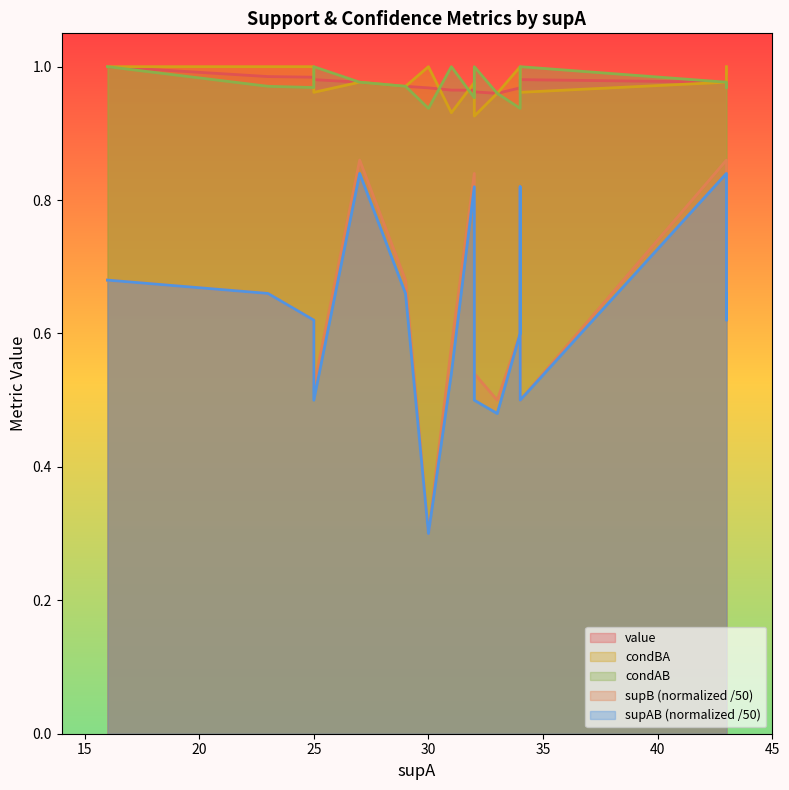

At which category does the chart reach its minimum across all series?

30